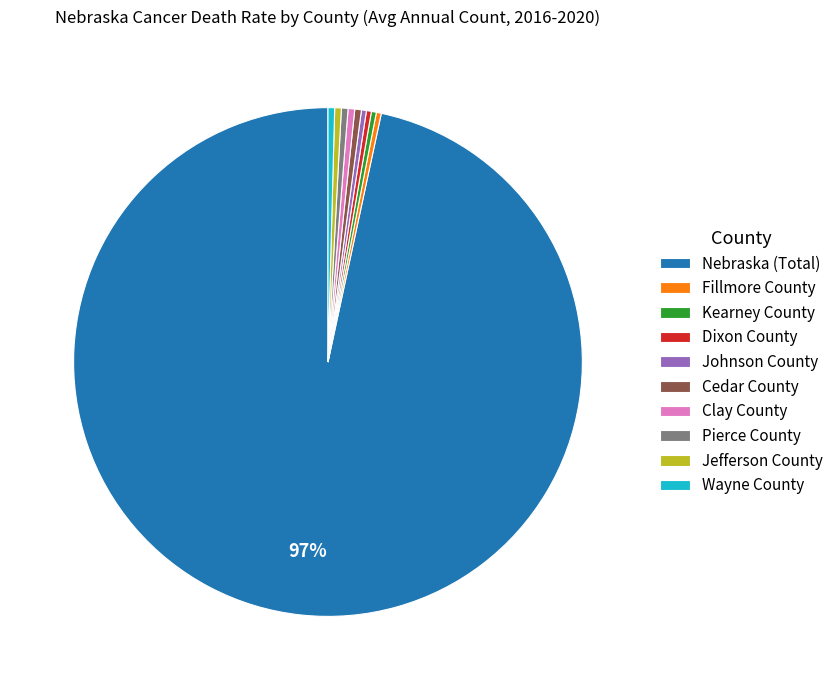

Is the sum of Clay County and Johnson County greater than half?

No